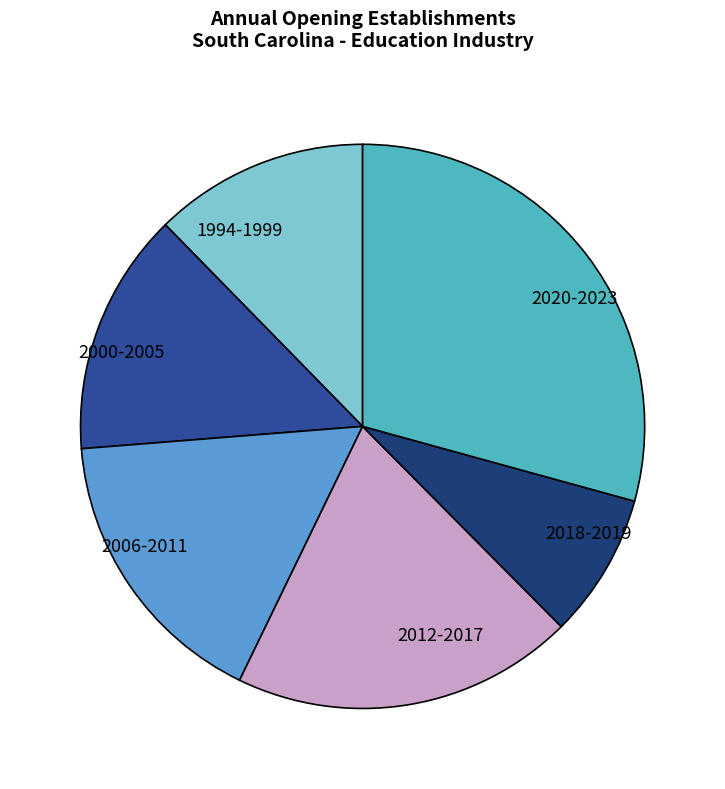

Count the number of slices in the pie.

6